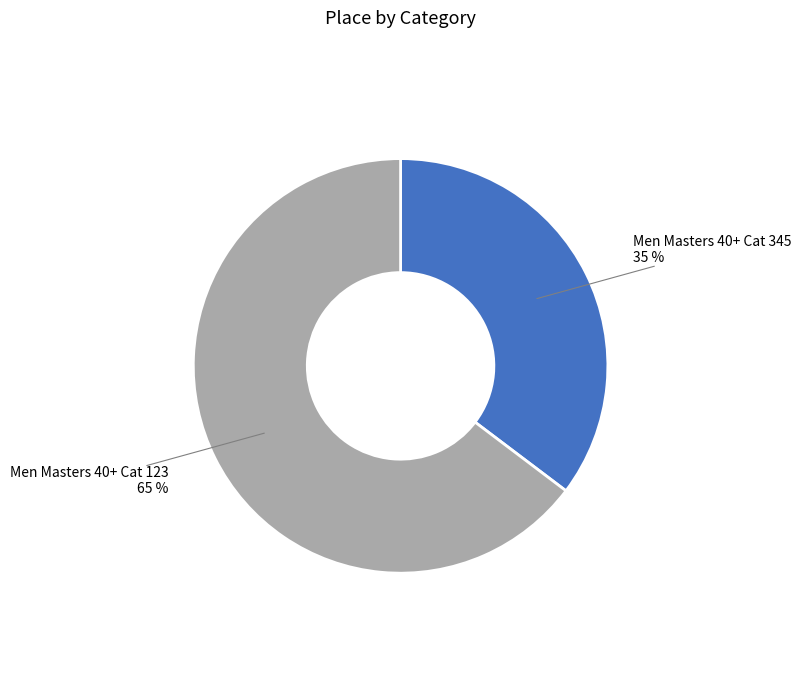

To the nearest percent, what is the average slice percentage?

50%